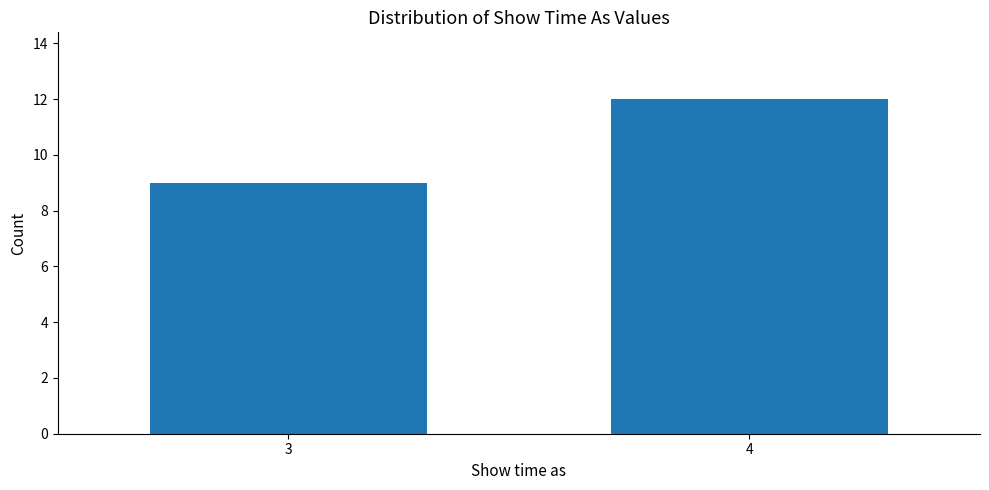

Reading right to left, what are all the values shown in this chart?

4=12	3=9